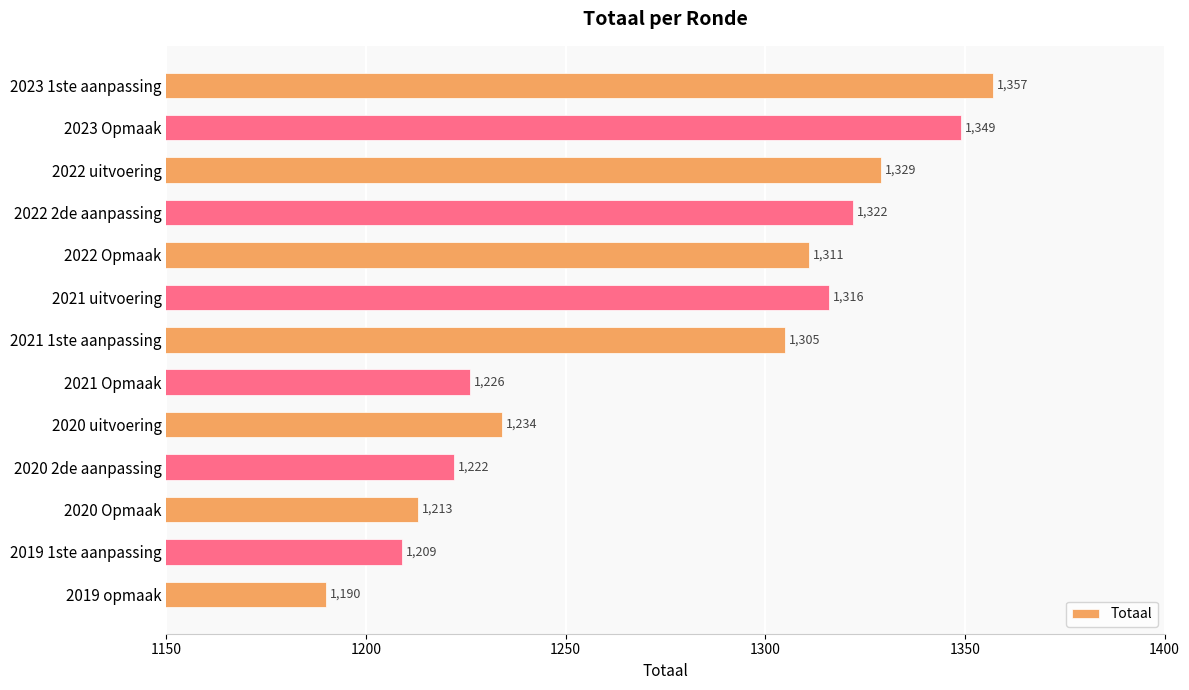

Rank the categories by value from lowest to highest.

2019 opmaak, 2019 1ste aanpassing, 2020 Opmaak, 2020 2de aanpassing, 2021 Opmaak, 2020 uitvoering, 2021 1ste aanpassing, 2022 Opmaak, 2021 uitvoering, 2022 2de aanpassing, 2022 uitvoering, 2023 Opmaak, 2023 1ste aanpassing